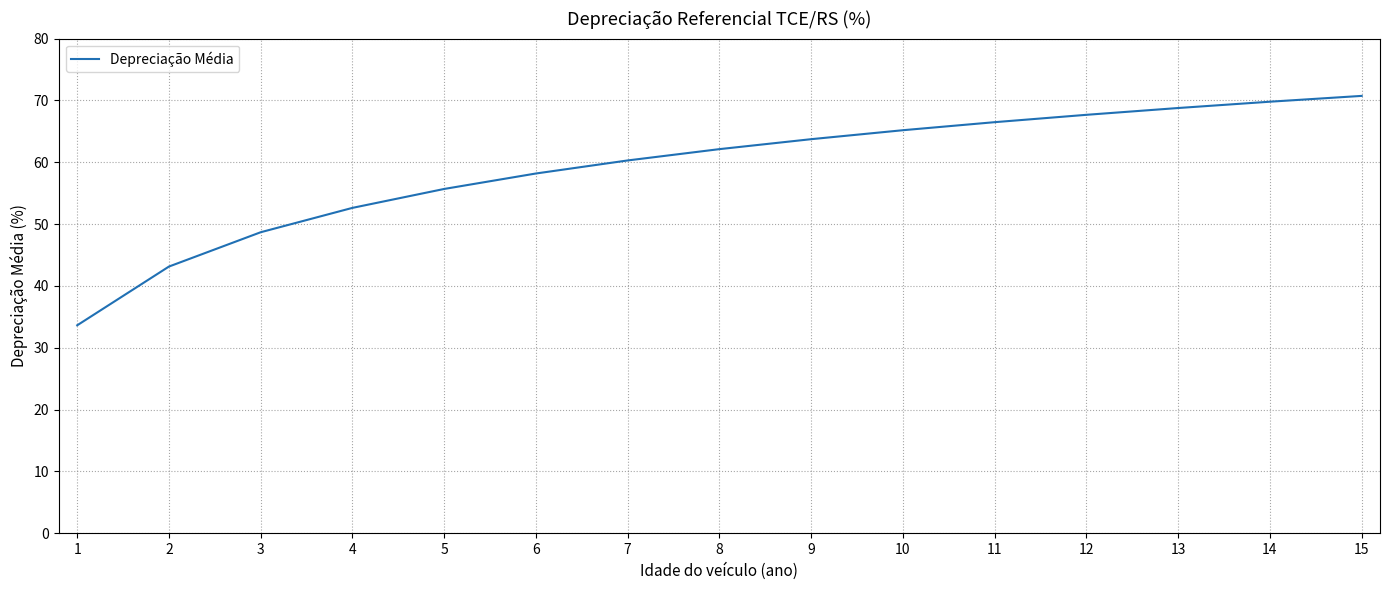

What is the ratio of the value at 3 to the value at 10?

0.7